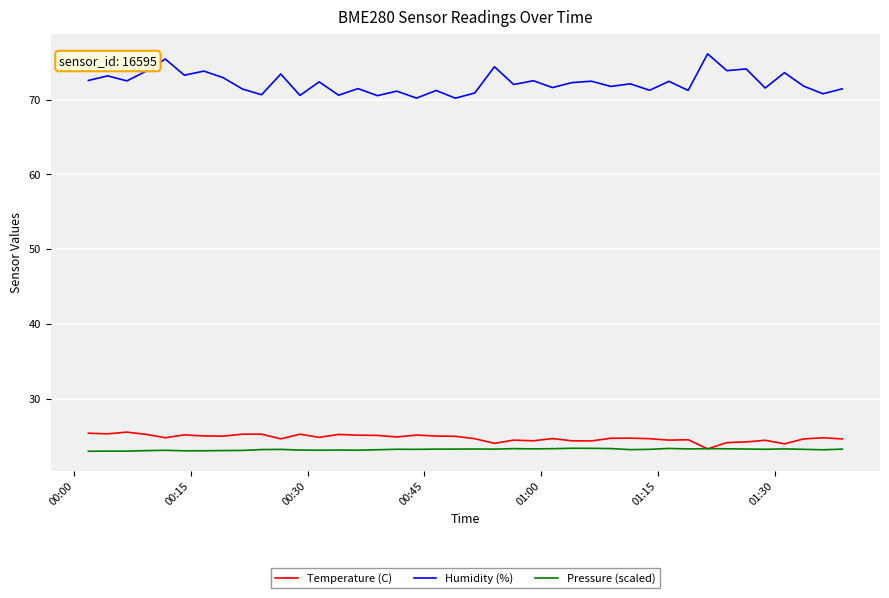

Which series has the widest spread of values?

Humidity (%)